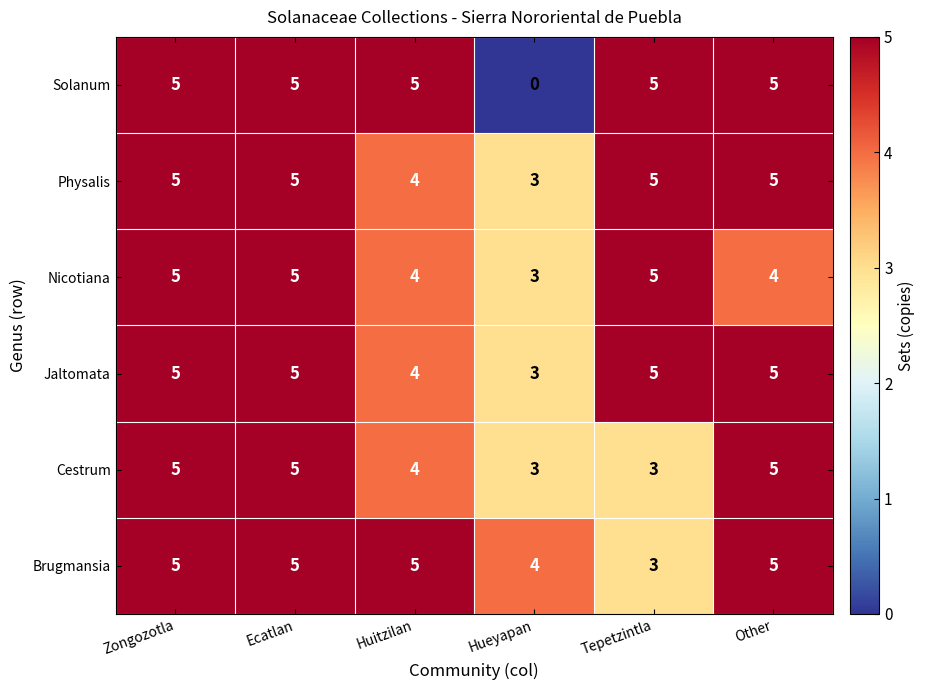

What is the average value of the Cestrum series?

4